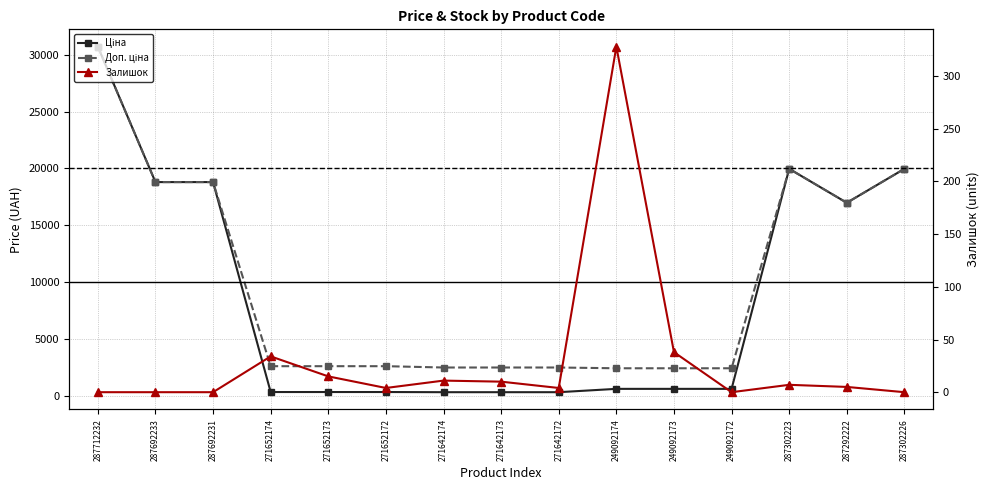

Is it true that Залишок equals 5.0 at 287292222?

True